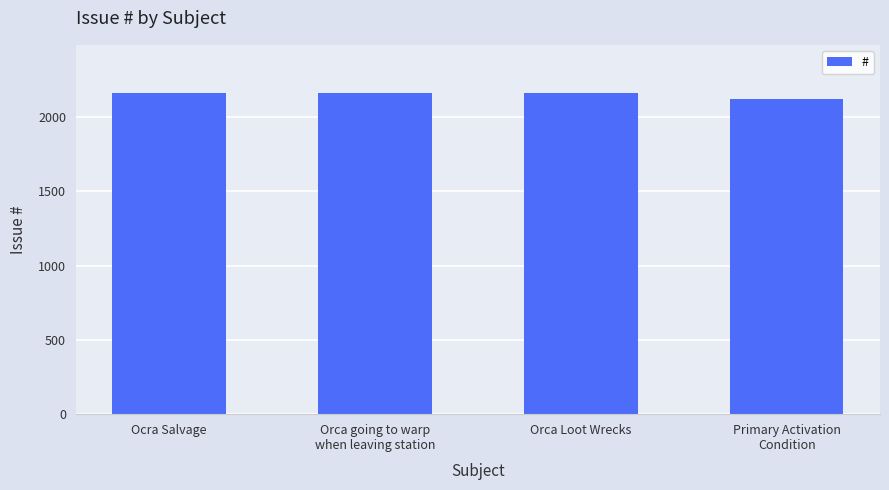

What is the minimum value shown in the chart?

2119